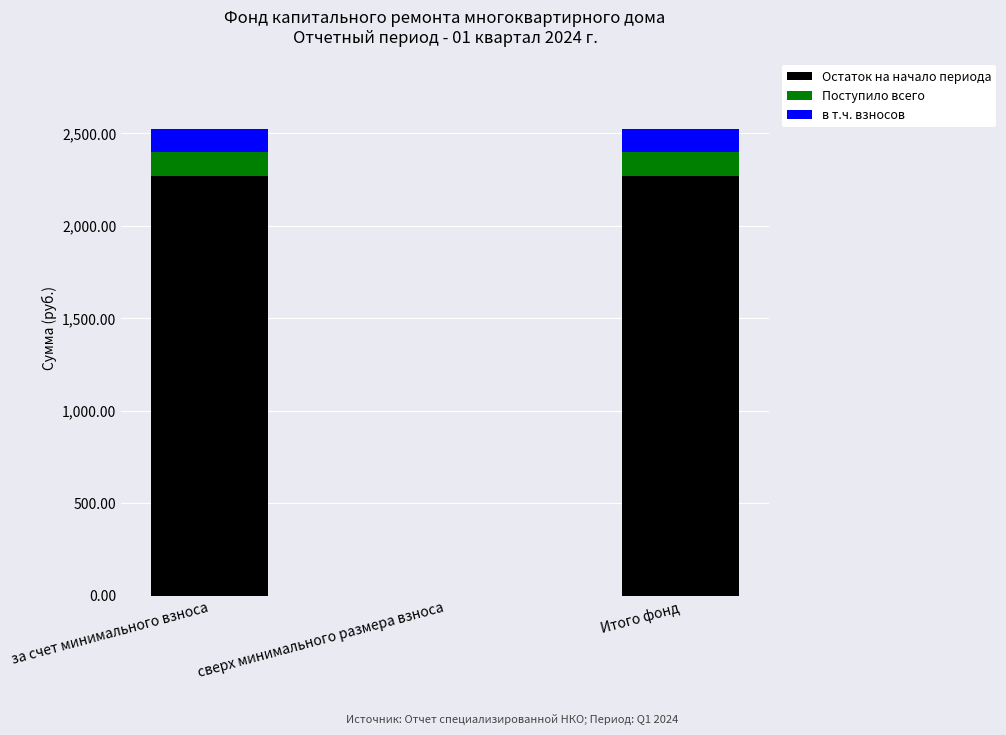

What is the total value across all series at Итого фонд?

2522.6